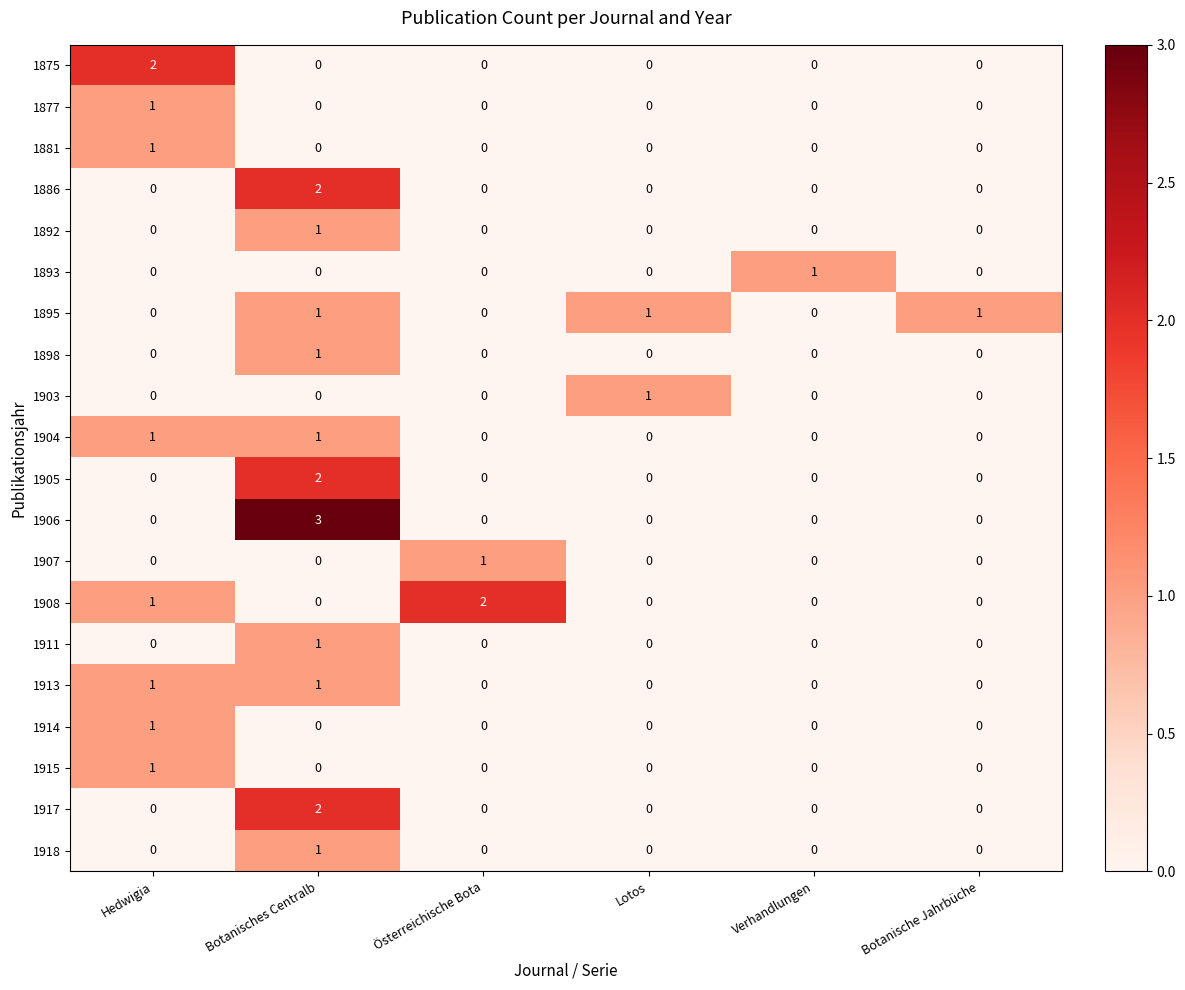

Is the value of 1895 at Lotos greater than the value of 1917 at Botanisches Centralb?

No